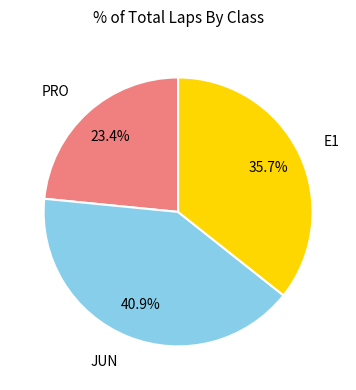

Does any single category account for the majority?

No